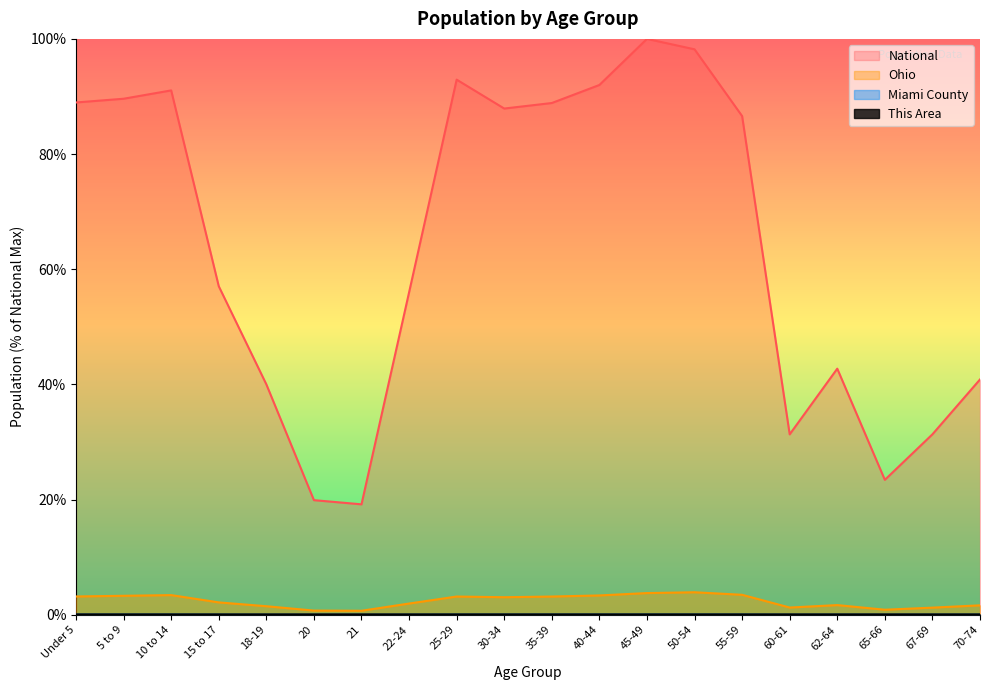

How many categories are shown in the chart?

20